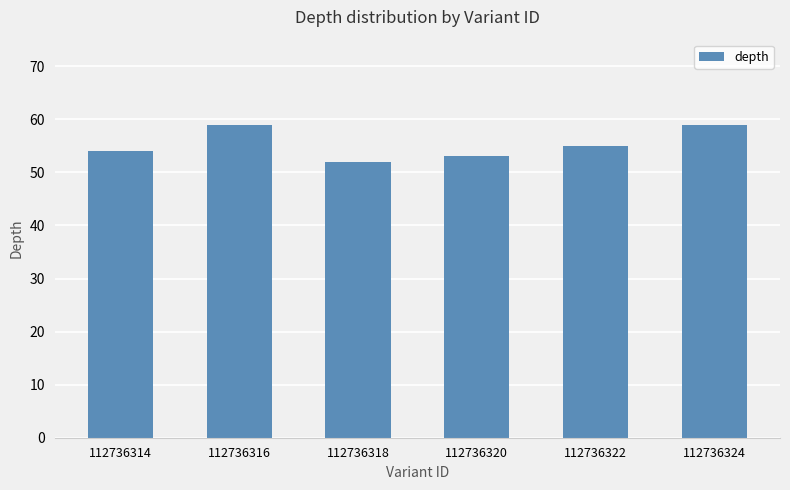

Is it true that the value at 112736318 is 52?

True